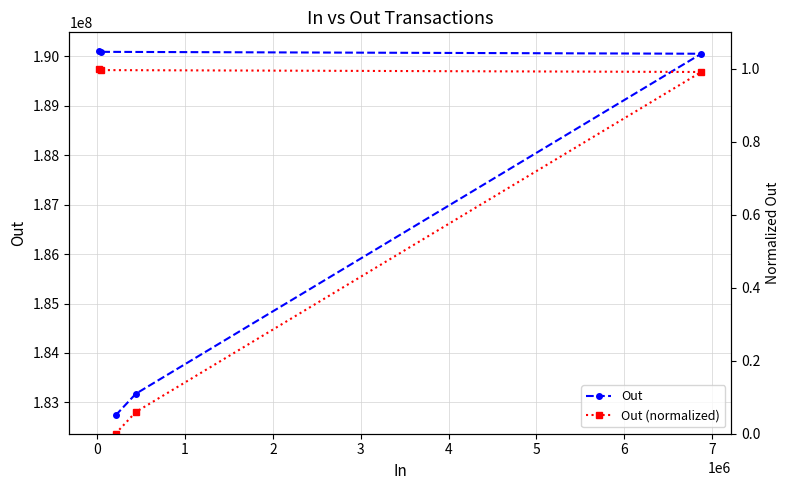

How many lines are shown in the chart?

2